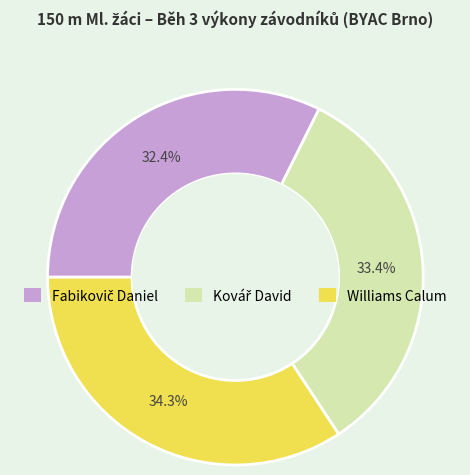

Which slice is the largest?

Williams Calum